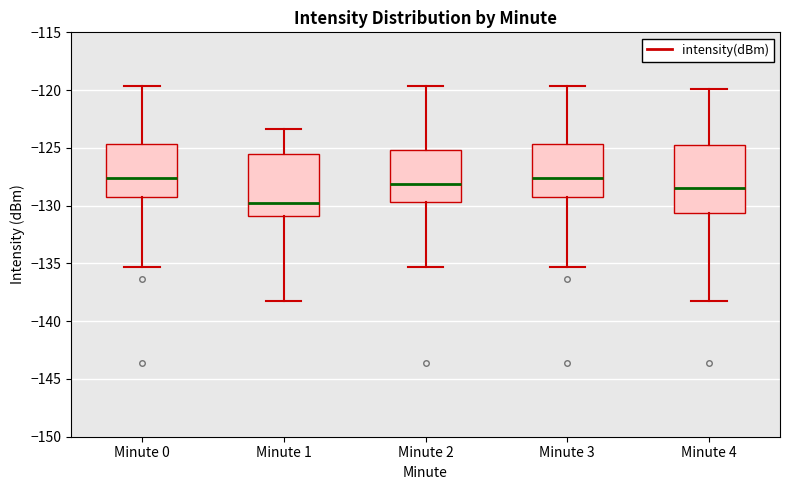

Reading left to right, read every box against the y-axis: the position of its median line, the range the box covers, and the ends of its whiskers. The values are not printed on the chart, so give them approximately, as read against the axis.

Minute 0: median -127.5, box -129.5 to -124.5, whiskers -135.5 to -119.5
Minute 1: median -130.0, box -131.0 to -125.5, whiskers -138.5 to -123.5
Minute 2: median -128.0, box -129.5 to -125.0, whiskers -135.5 to -119.5
Minute 3: median -127.5, box -129.5 to -124.5, whiskers -135.5 to -119.5
Minute 4: median -128.5, box -130.5 to -124.5, whiskers -138.5 to -120.0